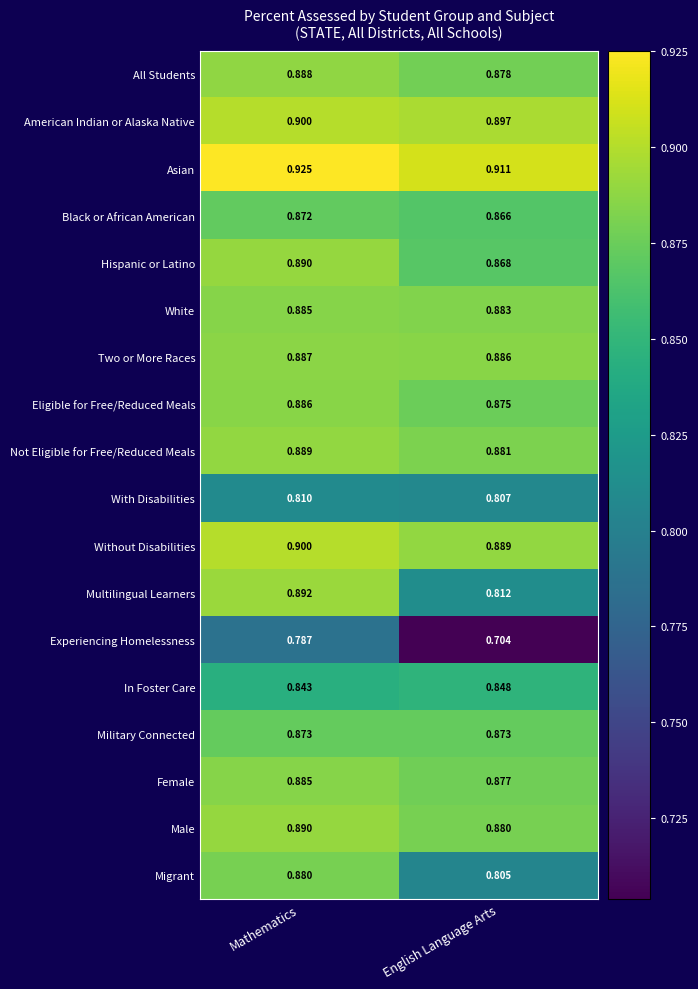

At English Language Arts, list the series in order from smallest to largest.

Experiencing Homelessness, Migrant, With Disabilities, Multilingual Learners, In Foster Care, Black or African American, Hispanic or Latino, Military Connected, Eligible for Free/Reduced Meals, Female, All Students, Male, Not Eligible for Free/Reduced Meals, White, Two or More Races, Without Disabilities, American Indian or Alaska Native, Asian